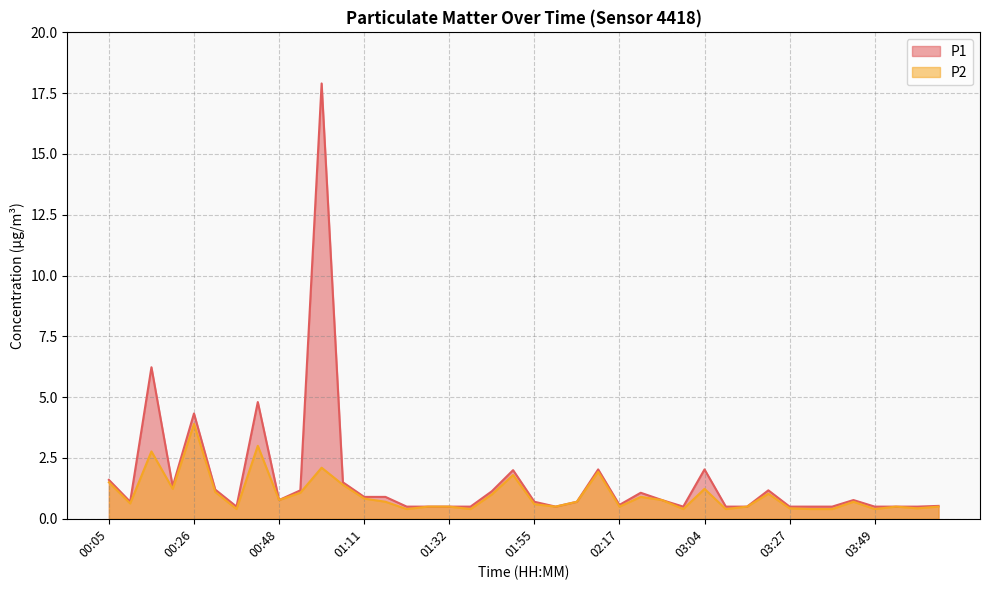

At which category does P2 reach its first local valley?

00:10